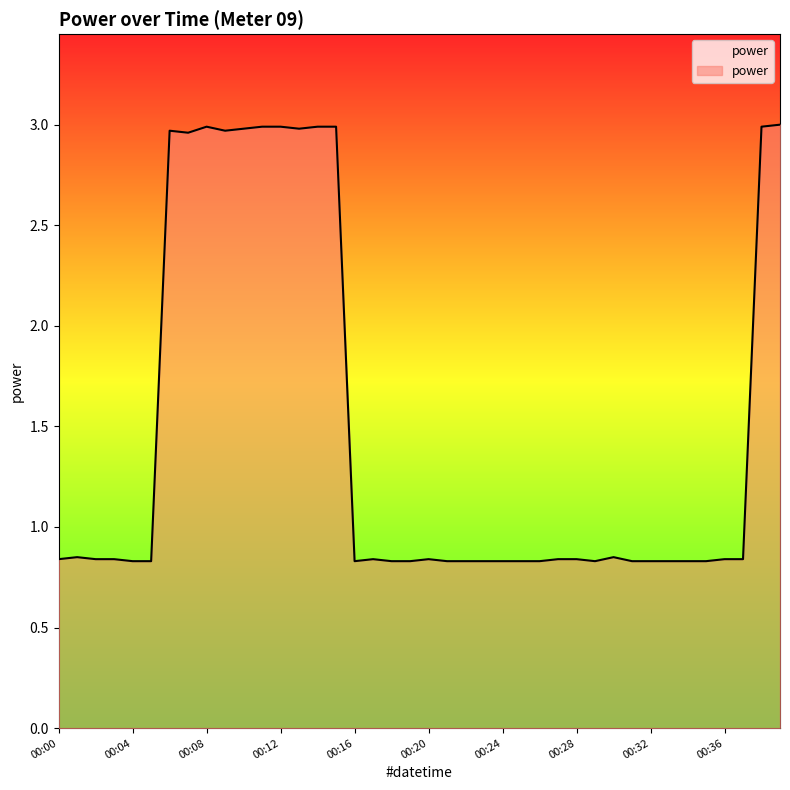

What is the difference between the maximum and minimum values?

2.2